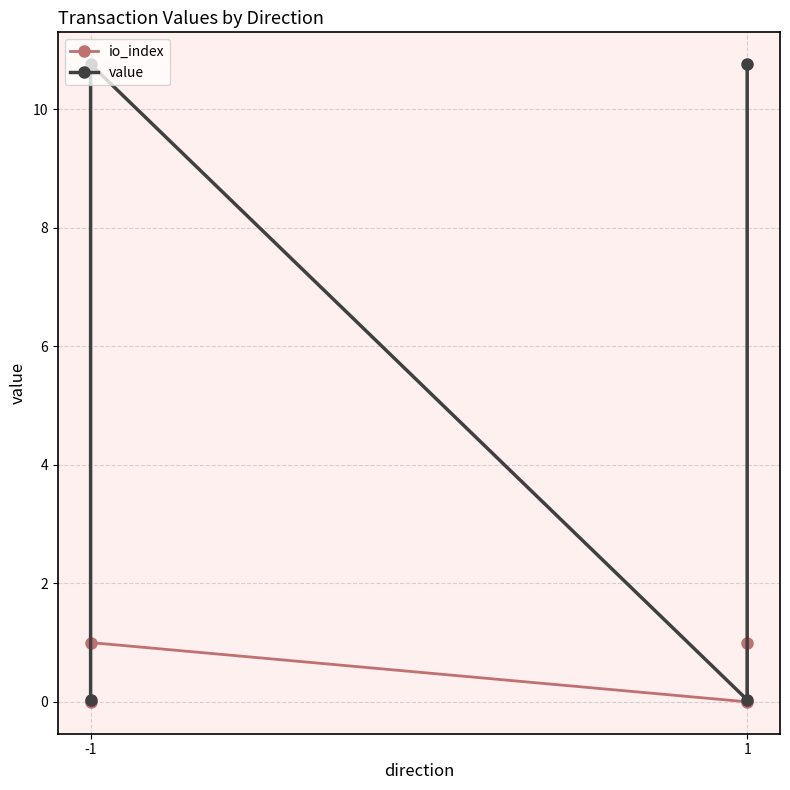

Which series has the largest total across all categories?

value